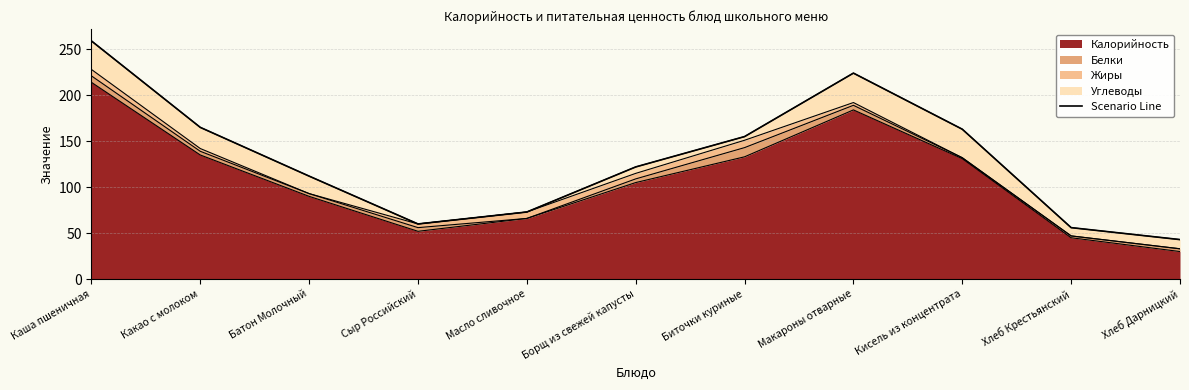

Reading right to left, what are all the values shown in this chart?

Хлеб Дарницкий=43	Хлеб Крестьянский=56	Кисель из концентрата=163	Макароны отварные=224	Биточки куриные=155	Борщ из свежей капусты=122	Масло сливочное=73	Сыр Российский=60	Батон Молочный=112	Какао с молоком=165	Каша пшеничная=259